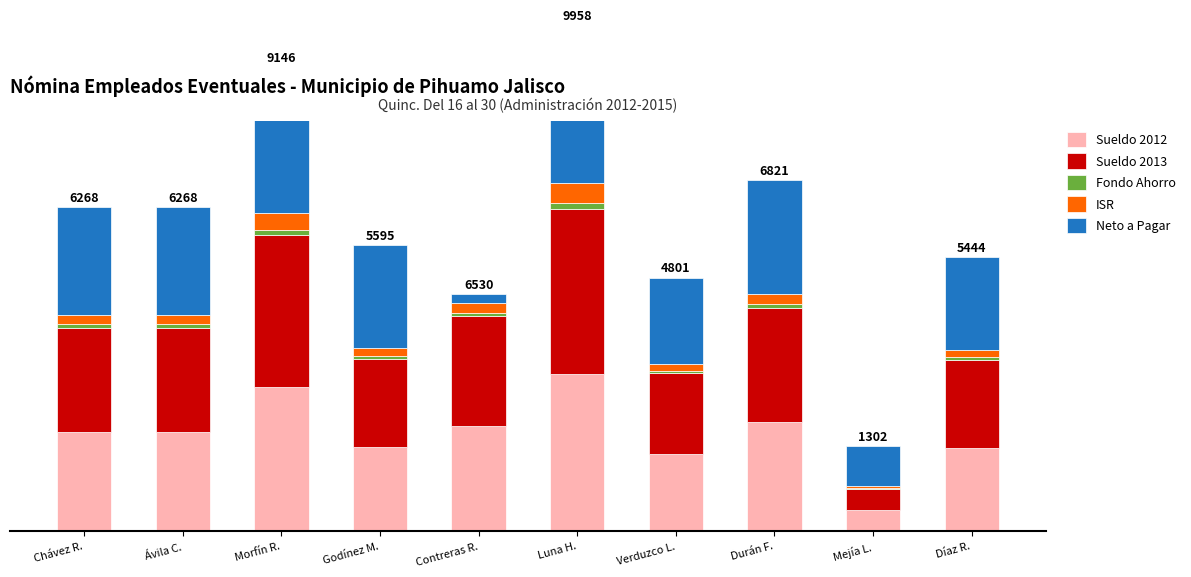

Reading right to left, extract all data points from this chart.

Sueldo 2012: Díaz R.=2392.0	Mejía L.=593.6	Durán F.=3120.0	Verduzco L.=2204.8	Luna H.=4500.0	Contreras R.=3000.0	Godínez M.=2400.0	Morfín R.=4129.5	Ávila C.=2840.7	Chávez R.=2840.7
Sueldo 2013: Díaz R.=2511.6	Mejía L.=623.3	Durán F.=3276.0	Verduzco L.=2315.0	Luna H.=4725.0	Contreras R.=3150.0	Godínez M.=2520.0	Morfín R.=4335.9	Ávila C.=2982.8	Chávez R.=2982.8
Fondo Ahorro: Díaz R.=83.9	Mejía L.=30.7	Durán F.=109.4	Verduzco L.=77.3	Luna H.=157.8	Contreras R.=105.2	Godínez M.=94.5	Morfín R.=144.8	Ávila C.=99.6	Chávez R.=99.6
ISR: Díaz R.=200.1	Mejía L.=54.6	Durán F.=292.6	Verduzco L.=176.2	Luna H.=576.1	Contreras R.=277.4	Godínez M.=238.6	Morfín R.=492.3	Ávila C.=257.1	Chávez R.=257.1
Neto a Pagar: Díaz R.=2656.9	Mejía L.=1140.1	Durán F.=3244.2	Verduzco L.=2483.4	Luna H.=4525.1	Contreras R.=248.5	Godínez M.=2942.0	Morfín R.=4188.8	Ávila C.=3088.2	Chávez R.=3088.2